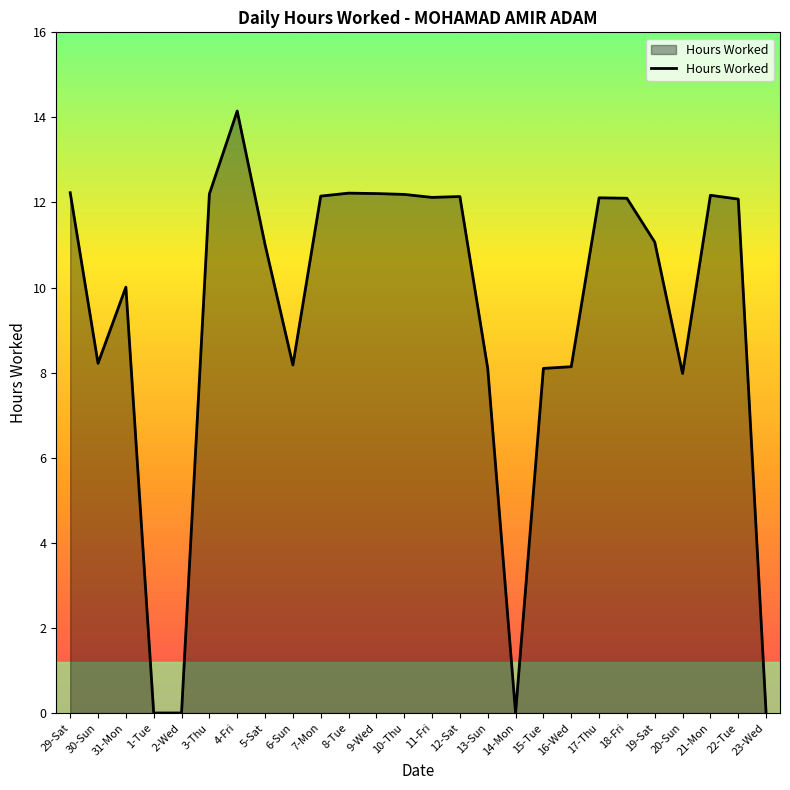

The value at 29-Sat is 4.8. True or false?

False